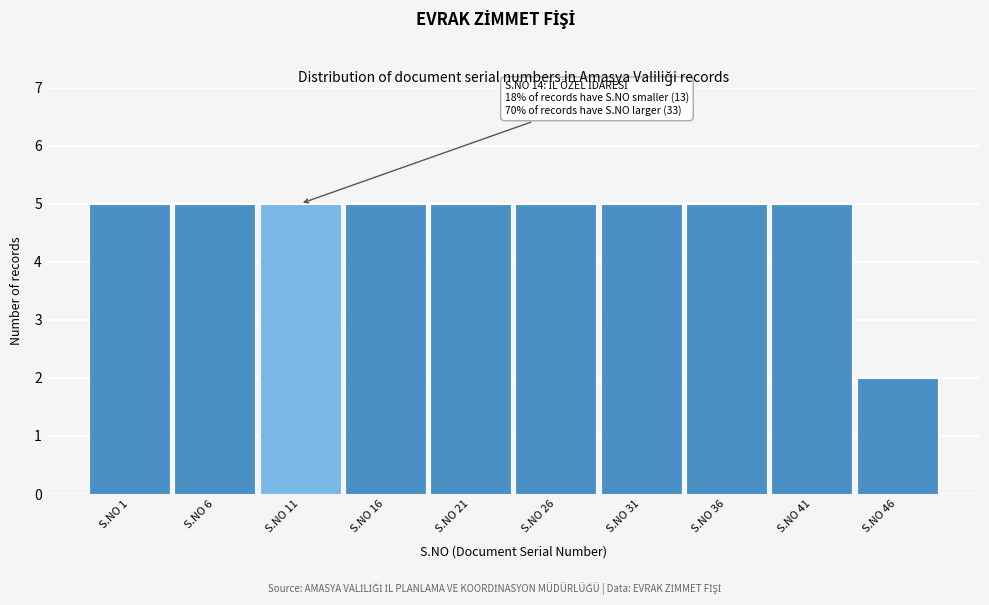

Reading left to right, what are all the values shown in this chart?

S.NO 1=5	S.NO 6=5	S.NO 11=5	S.NO 16=5	S.NO 21=5	S.NO 26=5	S.NO 31=5	S.NO 36=5	S.NO 41=5	S.NO 46=2